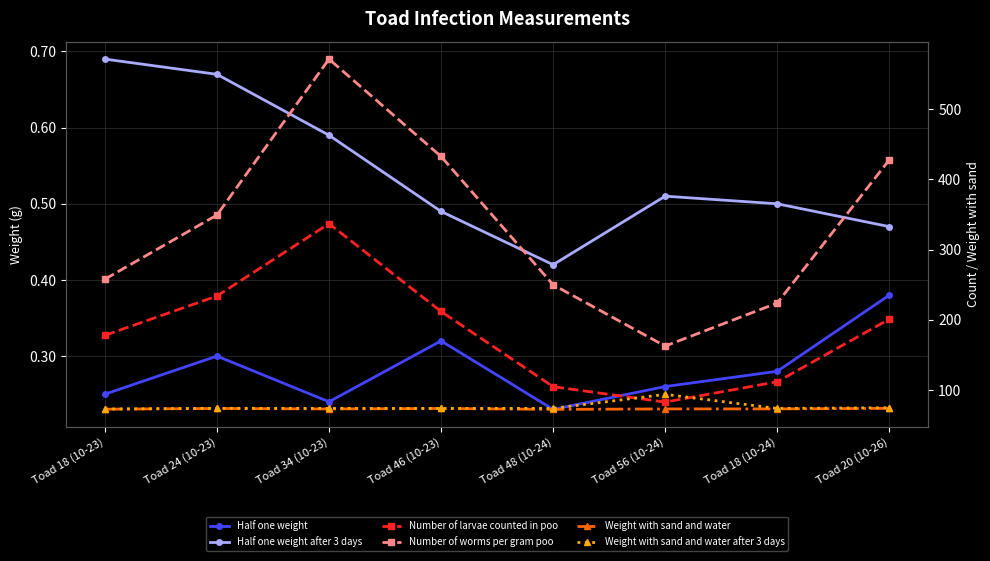

Where is Half one weight after 3 days nearest to the value 0?

Toad 48 (10-24)